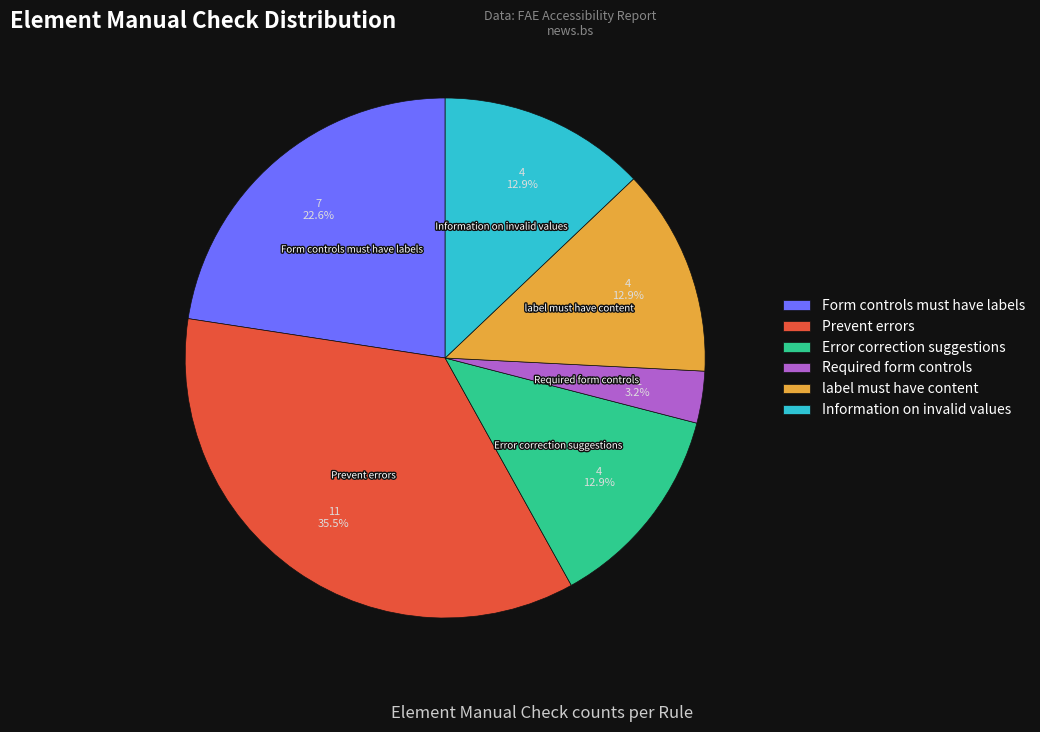

Is there any slice that represents more than half of the pie?

No